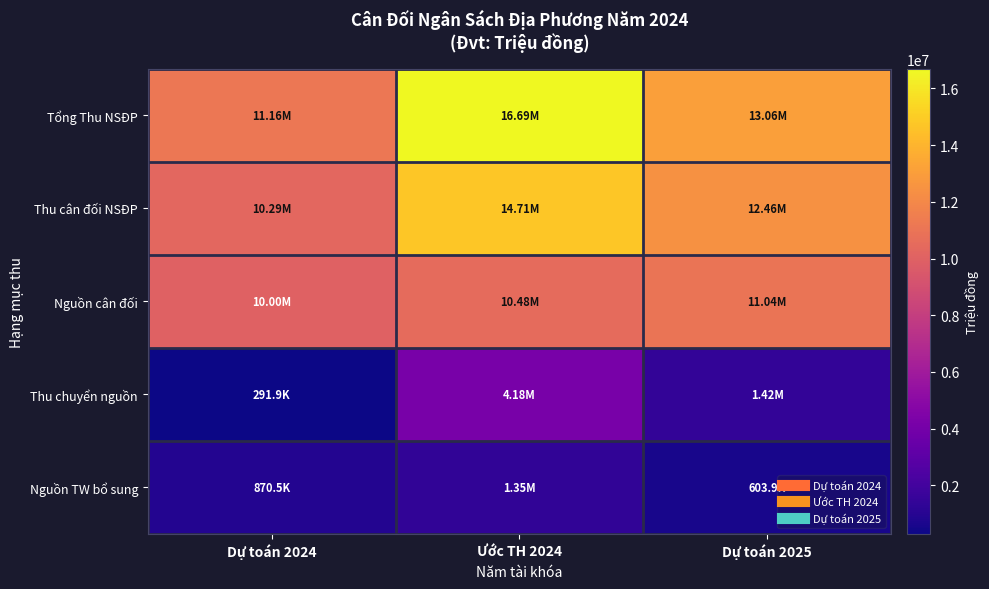

Which series has the widest spread of values?

Tổng Thu NSĐP